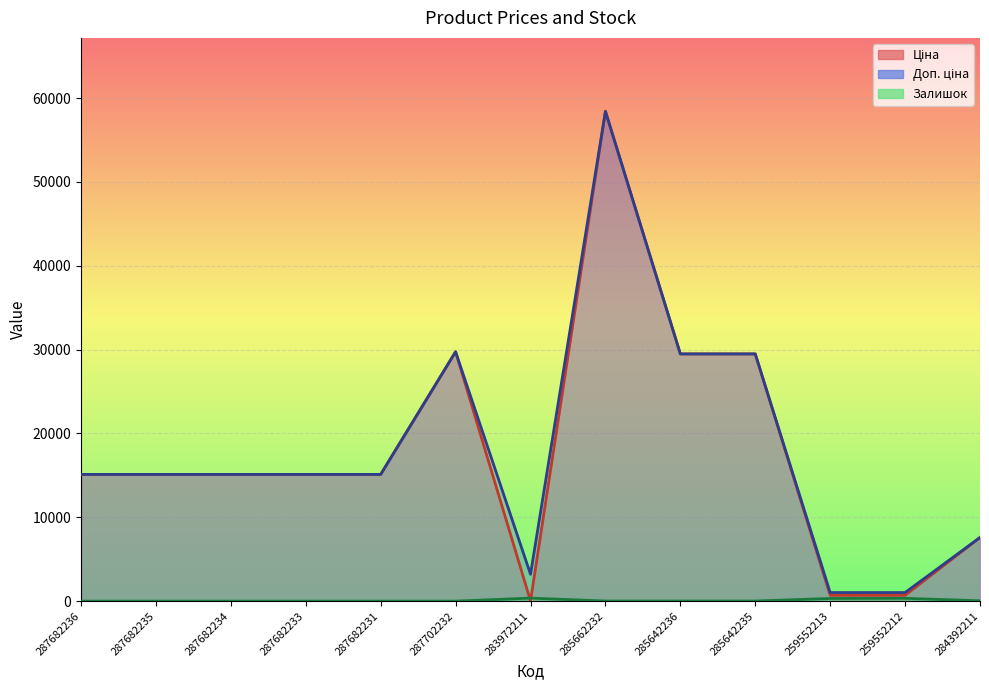

Where is the first local minimum for Залишок?

285642235